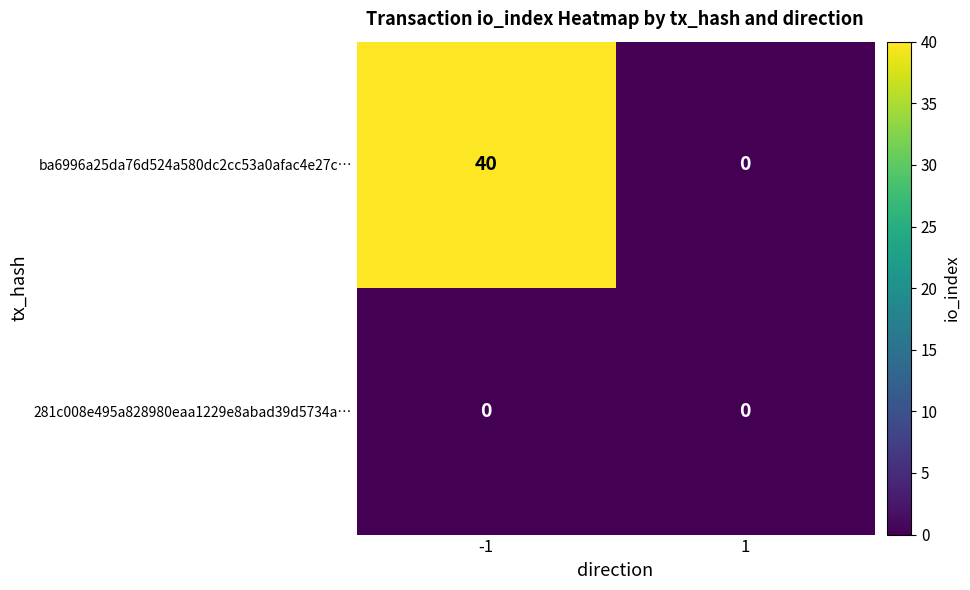

Rank the series by their average value, from lowest to highest.

281c008e495a828980eaa1229e8abad39d5734a…, ba6996a25da76d524a580dc2cc53a0afac4e27c…